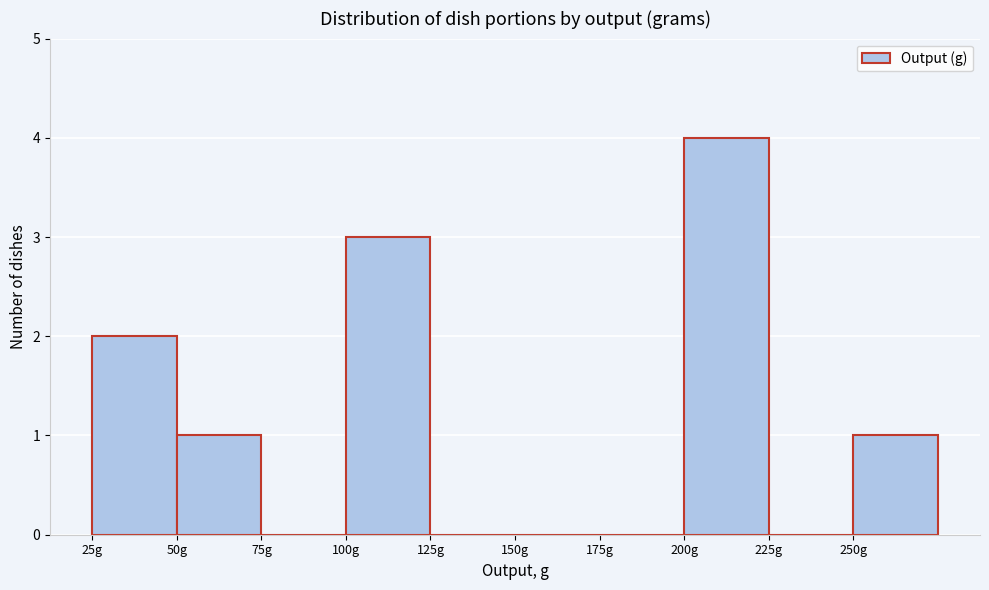

Reading left to right, list every bar in this chart as the range it spans on the x-axis followed by its height. The values are not printed on the chart, so give them approximately, as read against the axis.

25 to 50: 2
50 to 75: 1
75 to 100: 0
100 to 125: 3
125 to 150: 0
150 to 175: 0
175 to 200: 0
200 to 225: 4
225 to 250: 0
250 to 275: 1